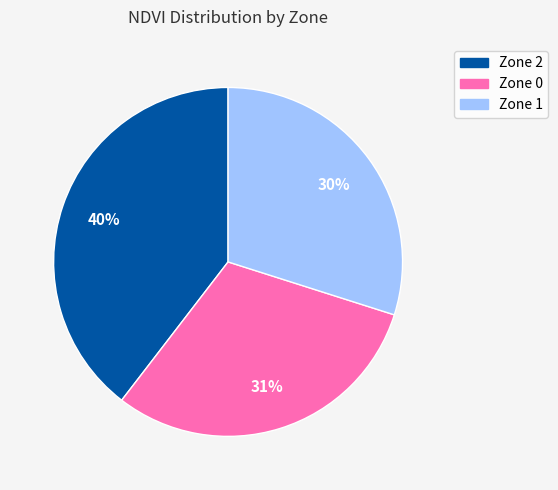

Is there a majority slice in this chart?

No